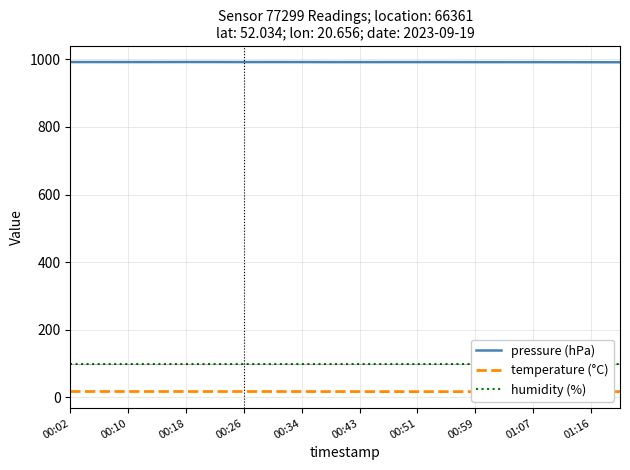

What is the highest value of the pressure (hPa) series?

991.8